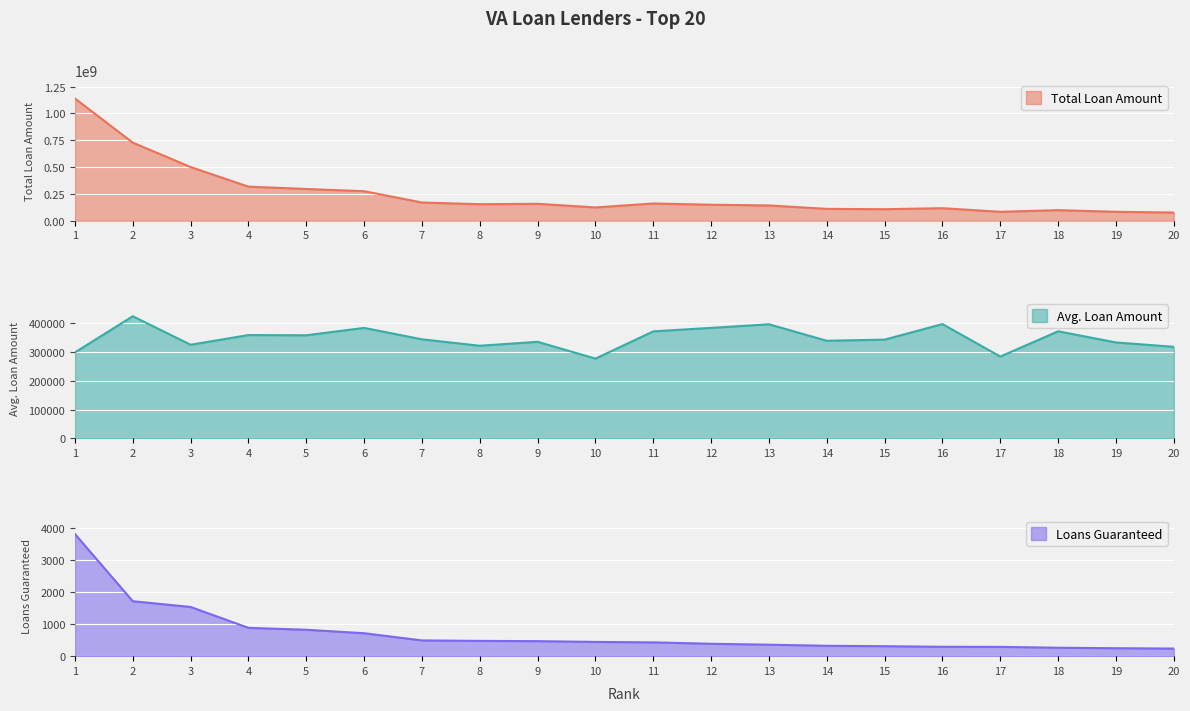

What is the total value across all series at 1?

1139858700